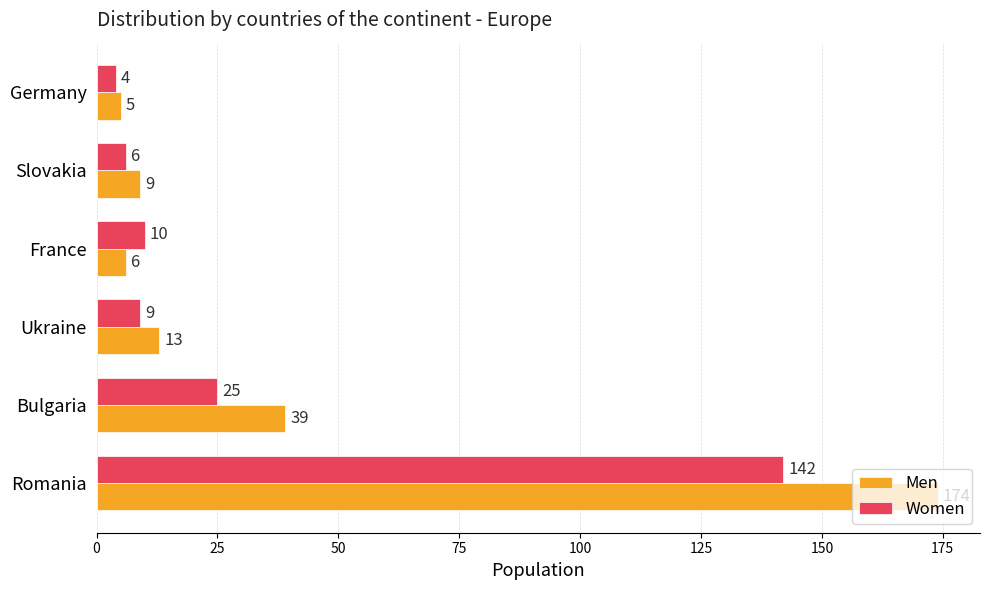

At which label does Women reach its minimum?

Germany